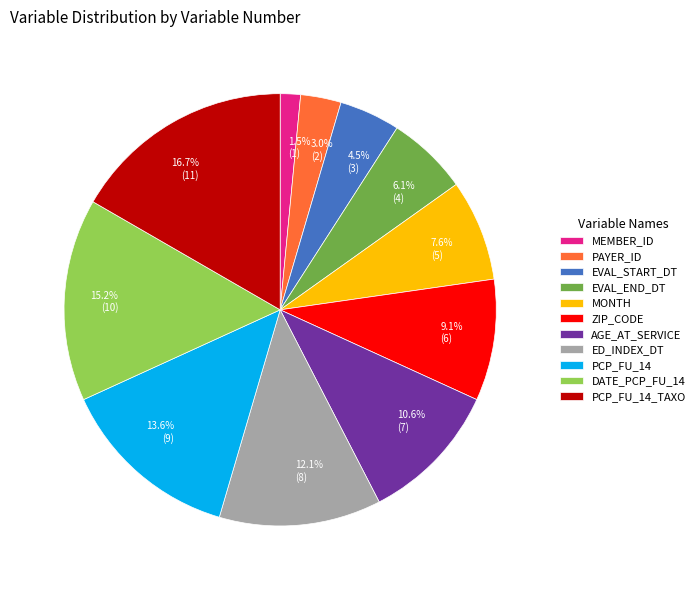

To the nearest percent, what percentage of the pie is MONTH?

8%